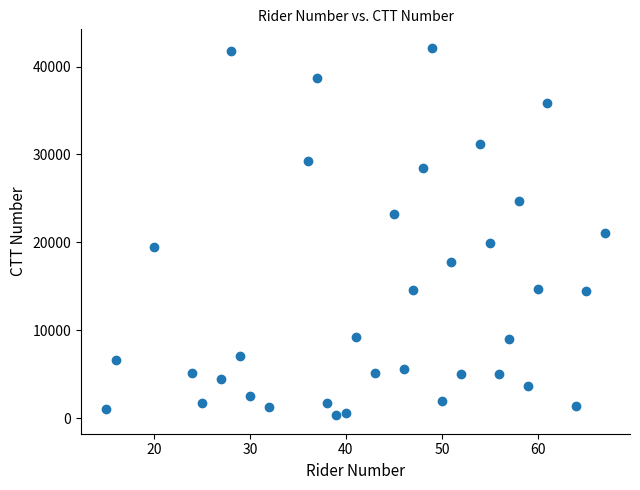

What is the range of X values (max minus min)?

52